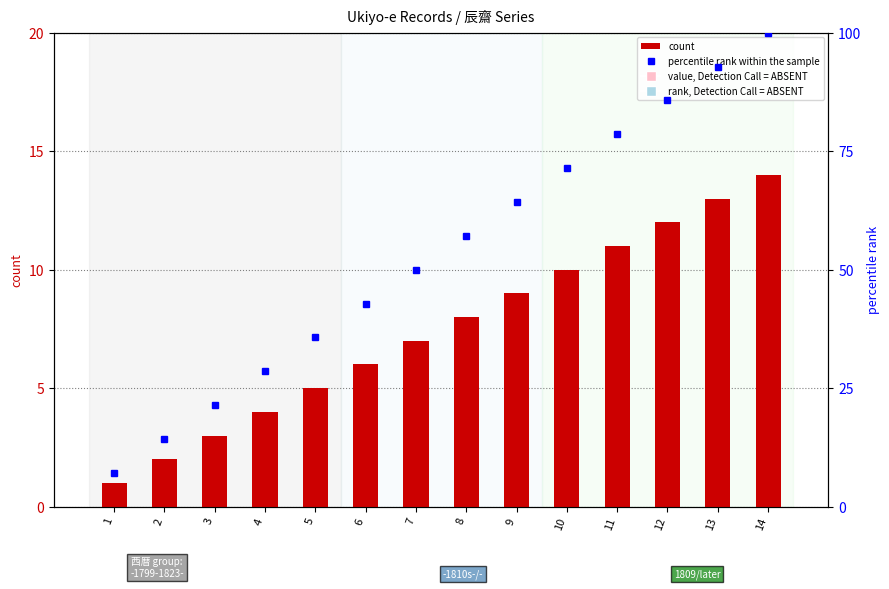

Reading right to left, list all the values displayed in this chart.

count: 14.0	13.0	12.0	11.0	10.0	9.0	8.0	7.0	6.0	5.0	4.0	3.0	2.0	1.0
percentile rank within the sample: 100.0	92.8	85.7	78.6	71.4	64.3	57.1	50.0	42.9	35.7	28.6	21.4	14.3	7.1